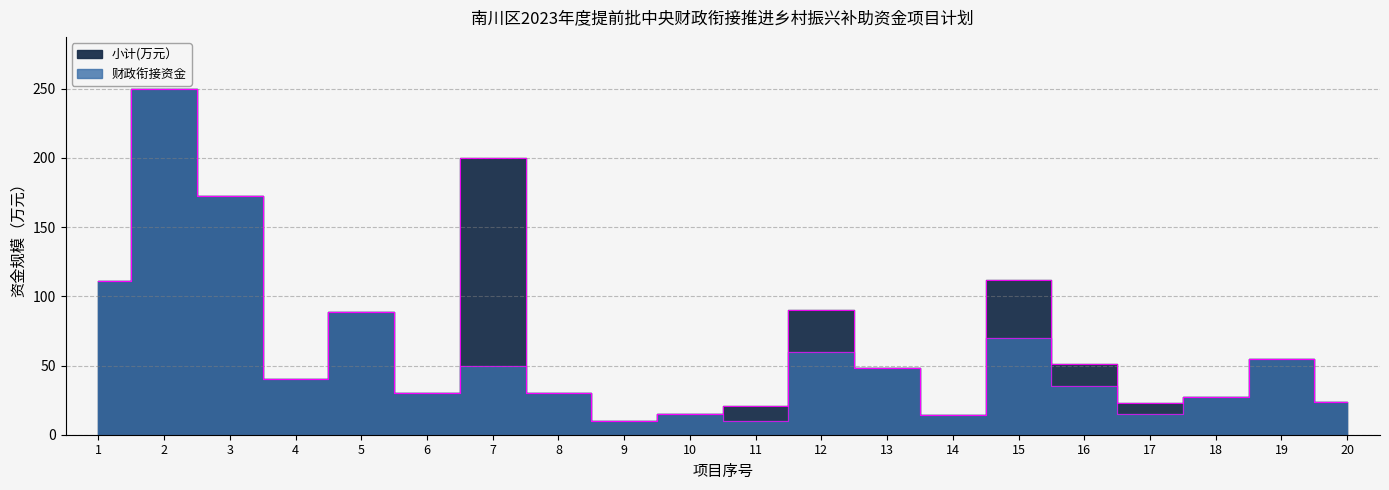

What is the average value of the 财政衔接资金 series?

57.8